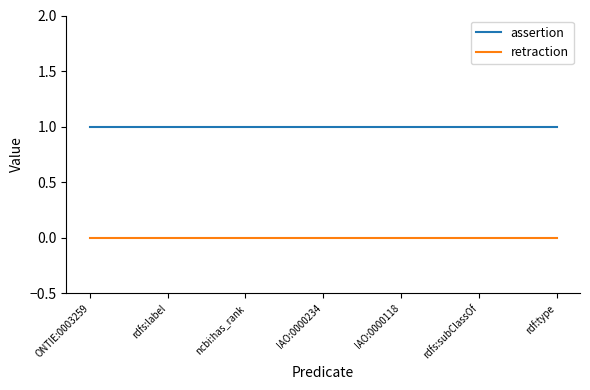

List the series in order of their peak value, lowest first.

retraction, assertion